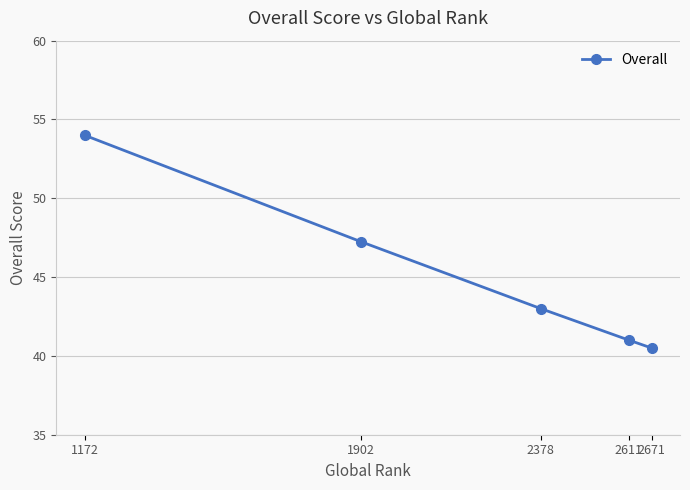

What is the difference between the values at 2611 and 1172?

13.0